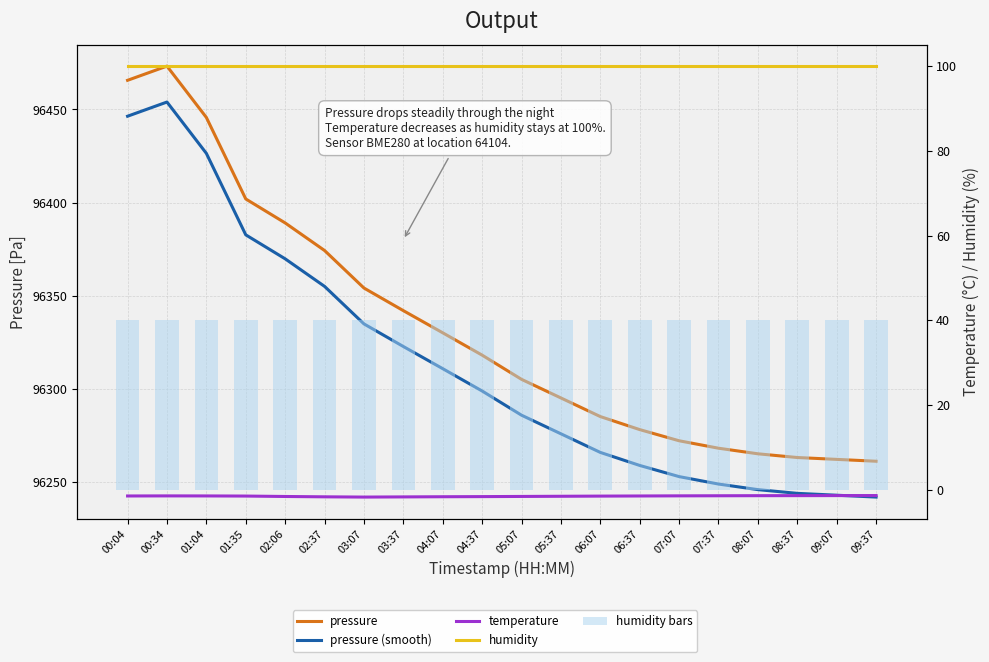

What is the value of the humidity bars bar at the 7th from the left?

40.0